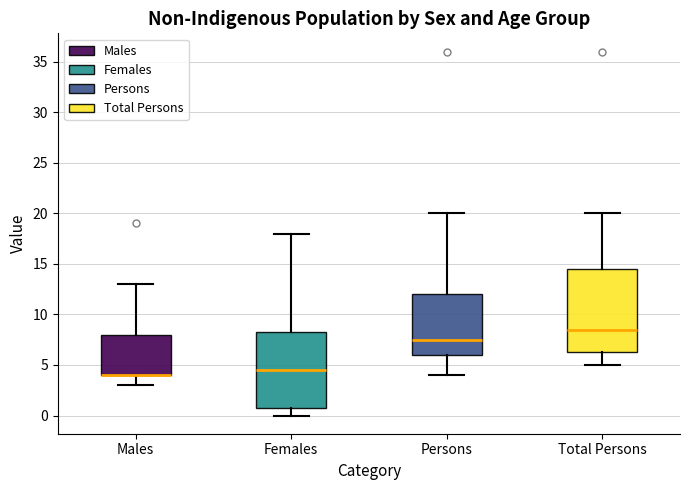

Reading left to right, read every box against the y-axis: the position of its median line, the range the box covers, and the ends of its whiskers. The values are not printed on the chart, so give them approximately, as read against the axis.

Males: median 4.0 (drawn on the box's lower edge), box 4.0 to 8.0, whiskers 3.0 to 13.0
Females: median 4.5, box 1.0 to 8.5, whiskers 0.0 to 18.0
Persons: median 7.5, box 6.0 to 12.0, whiskers 4.0 to 20.0
Total Persons: median 8.5, box 6.5 to 14.5, whiskers 5.0 to 20.0